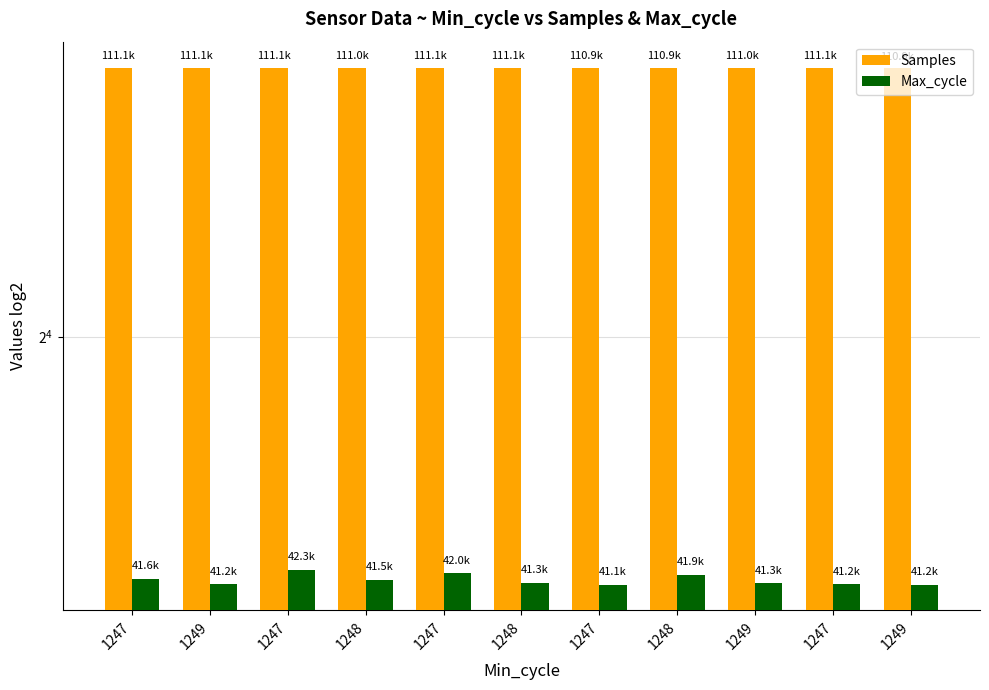

What is the label of the 7th bar from the right?

1247